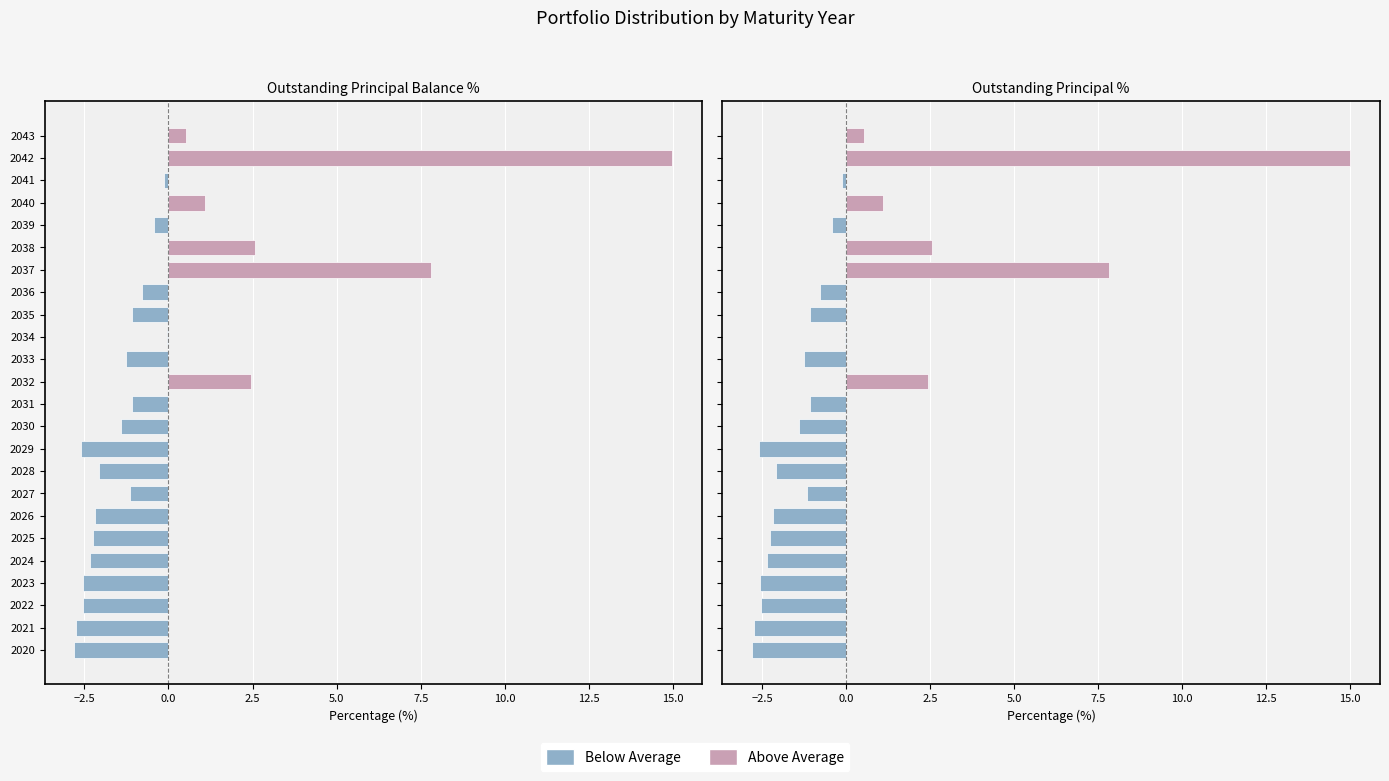

Is the value of Outstanding Principal % at 2038 greater than the value of Outstanding Principal Balance % at 2027?

Yes